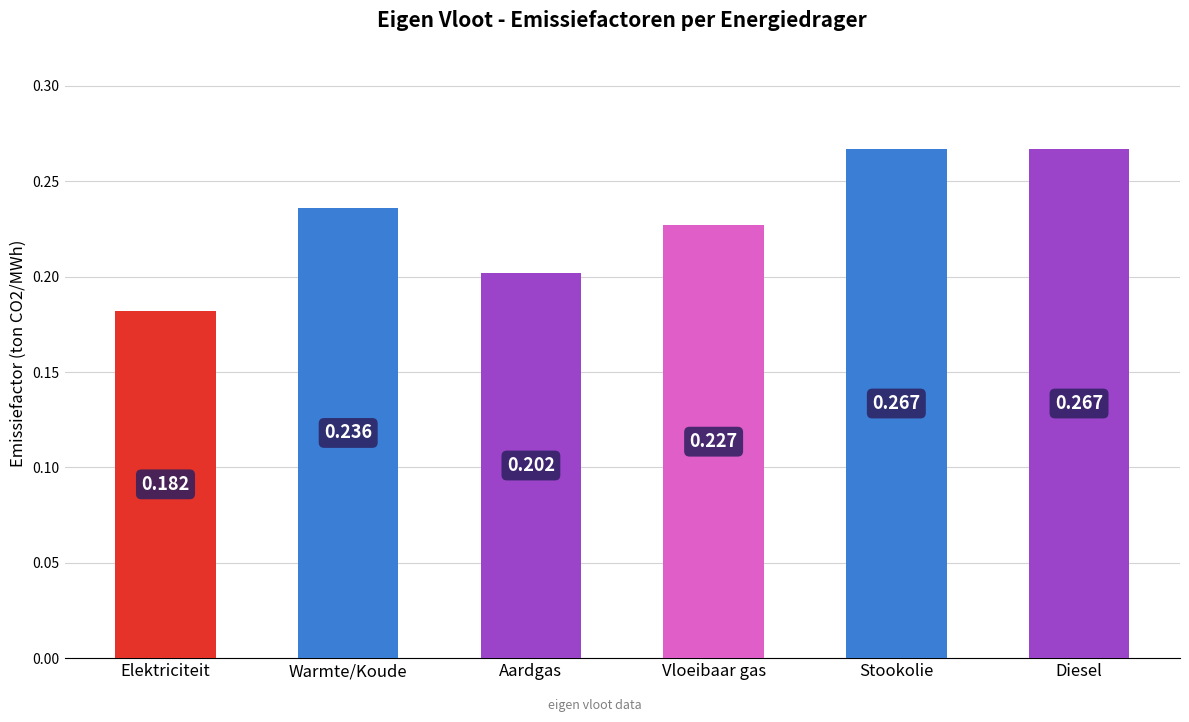

Between Warmte/Koude and Diesel, which is larger?

Diesel